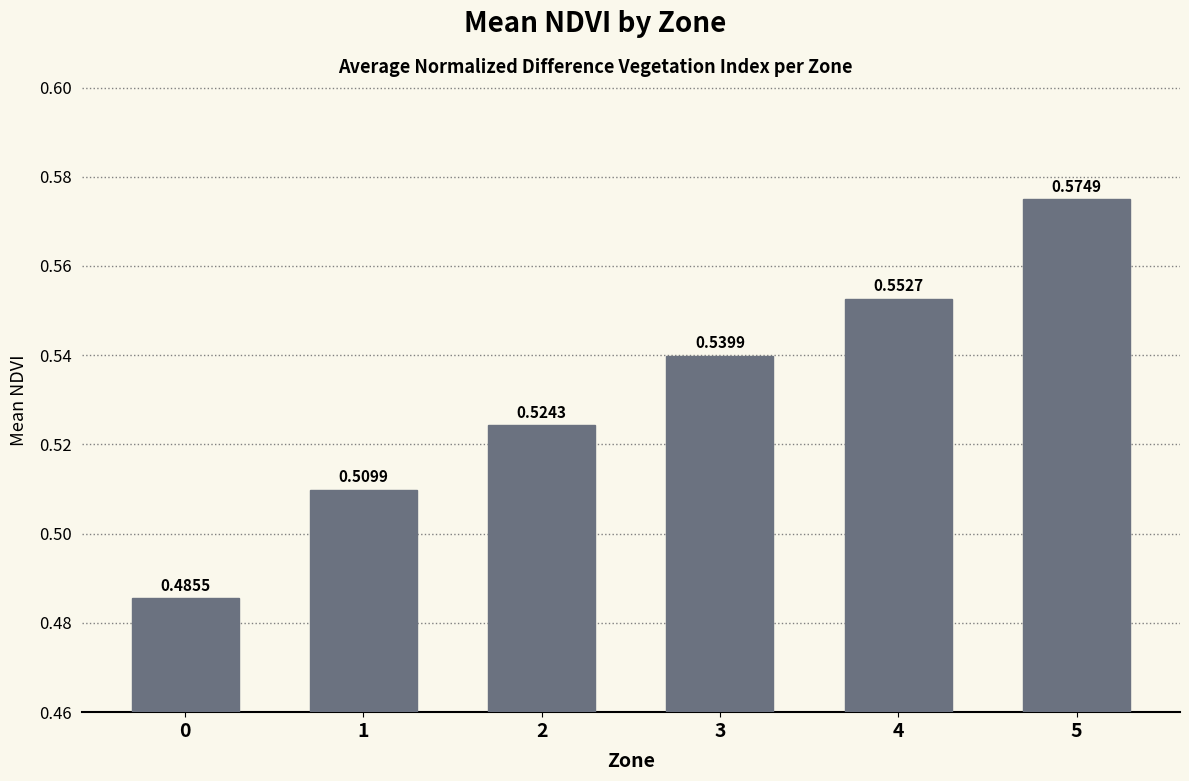

List the labels in order of value, largest first.

5, 4, 3, 2, 1, 0